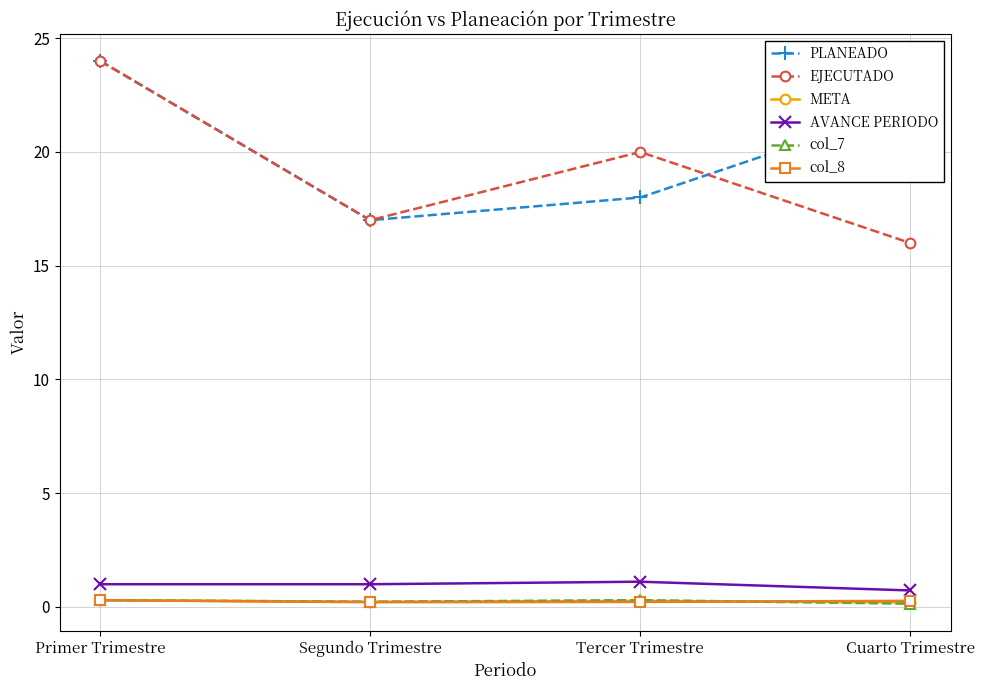

True or false: EJECUTADO and col_7 cross at least once.

False